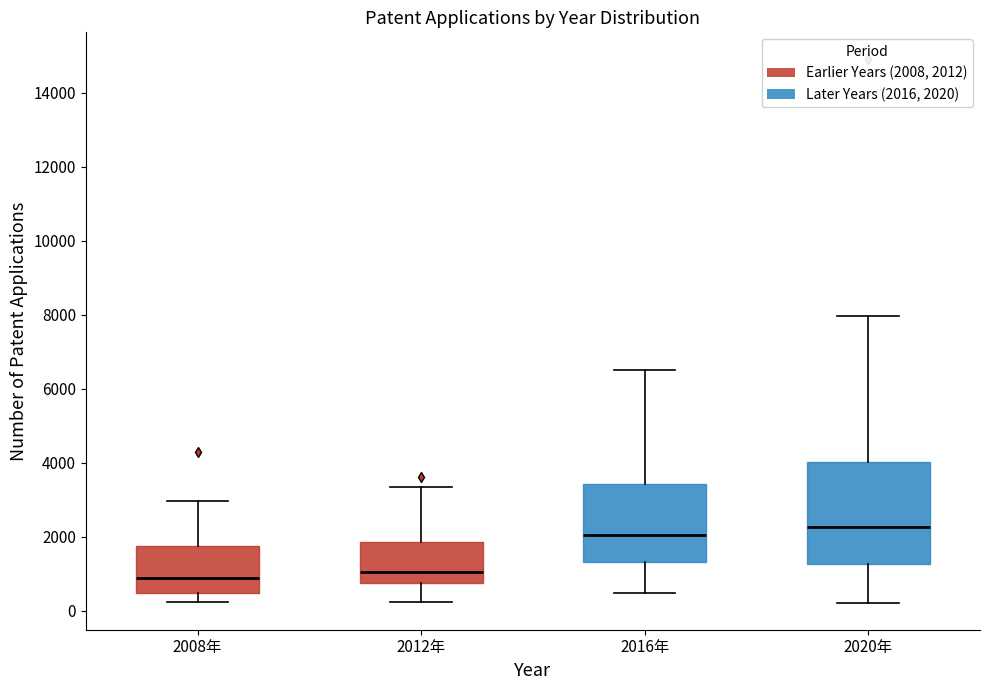

Where does the lower whisker of the box for 2020年 end on the y-axis? The values are not printed on the chart, so give them approximately, as read against the axis.

200